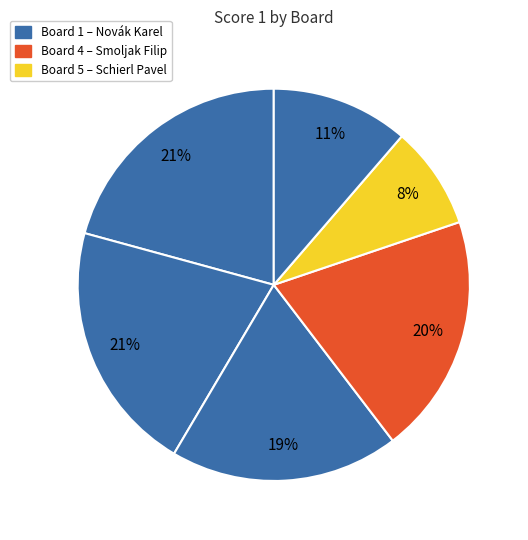

Count the number of slices in the pie.

6